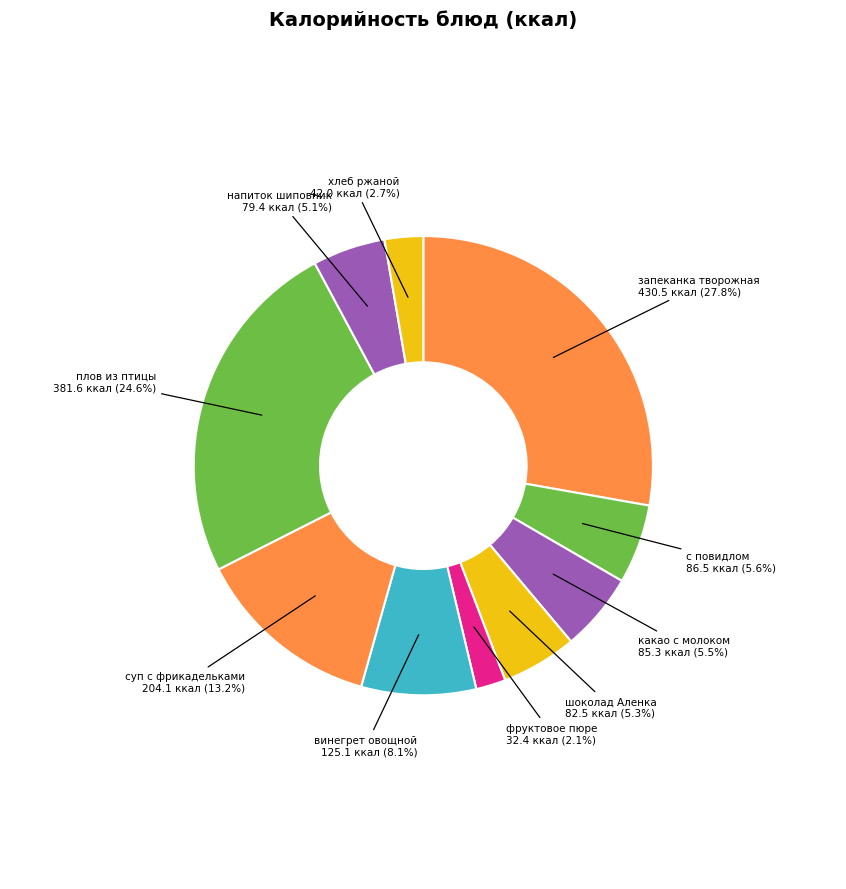

Between хлеб ржаной and шоколад Аленка, which is larger?

шоколад Аленка